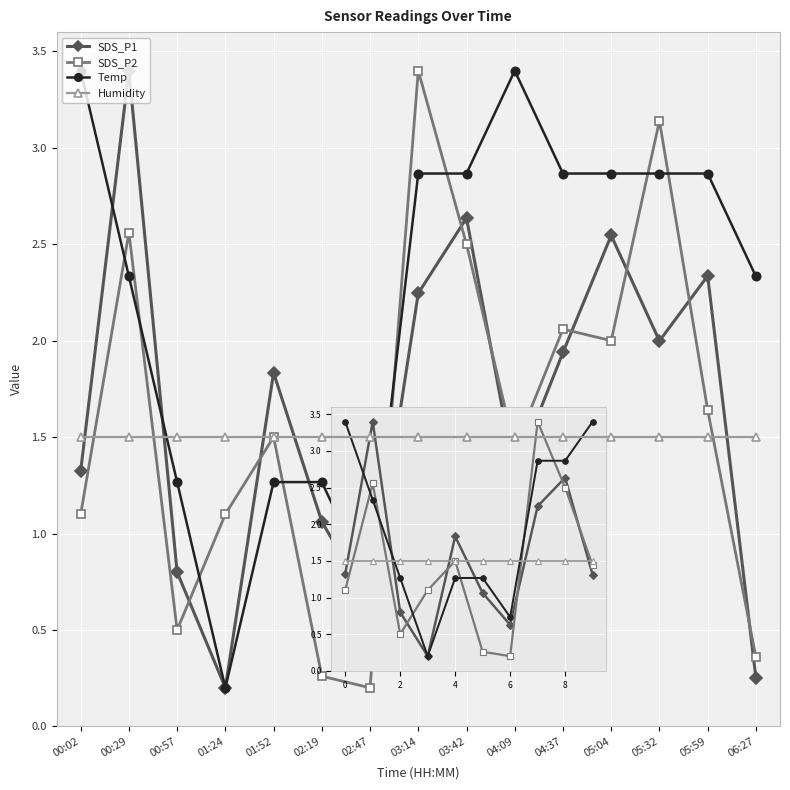

What is the spread (max minus min) of values at 01:24?

1.3